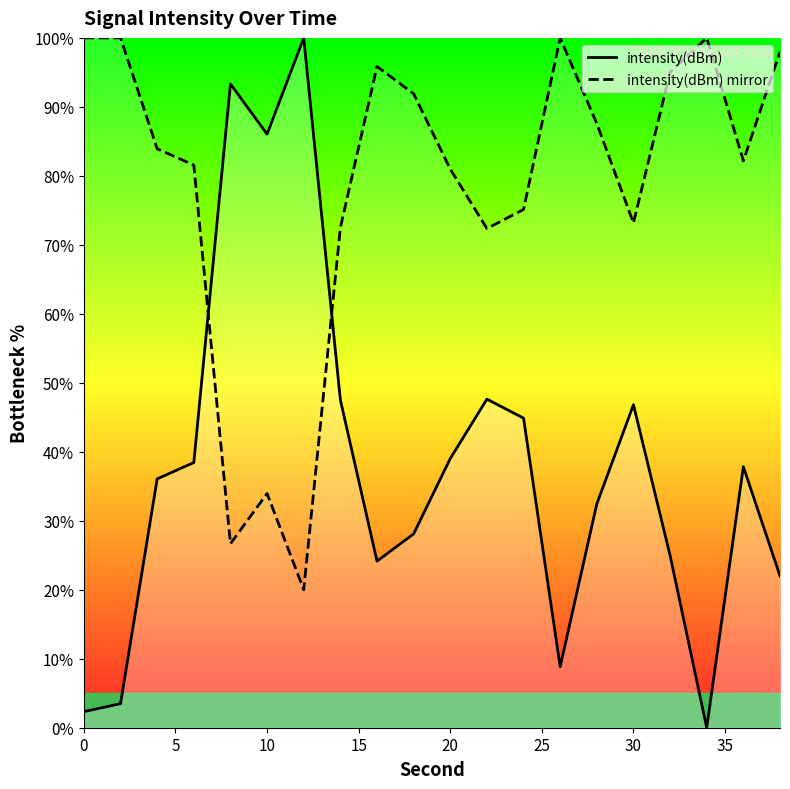

What is the average value of the intensity(dBm) mirror series?

78.5